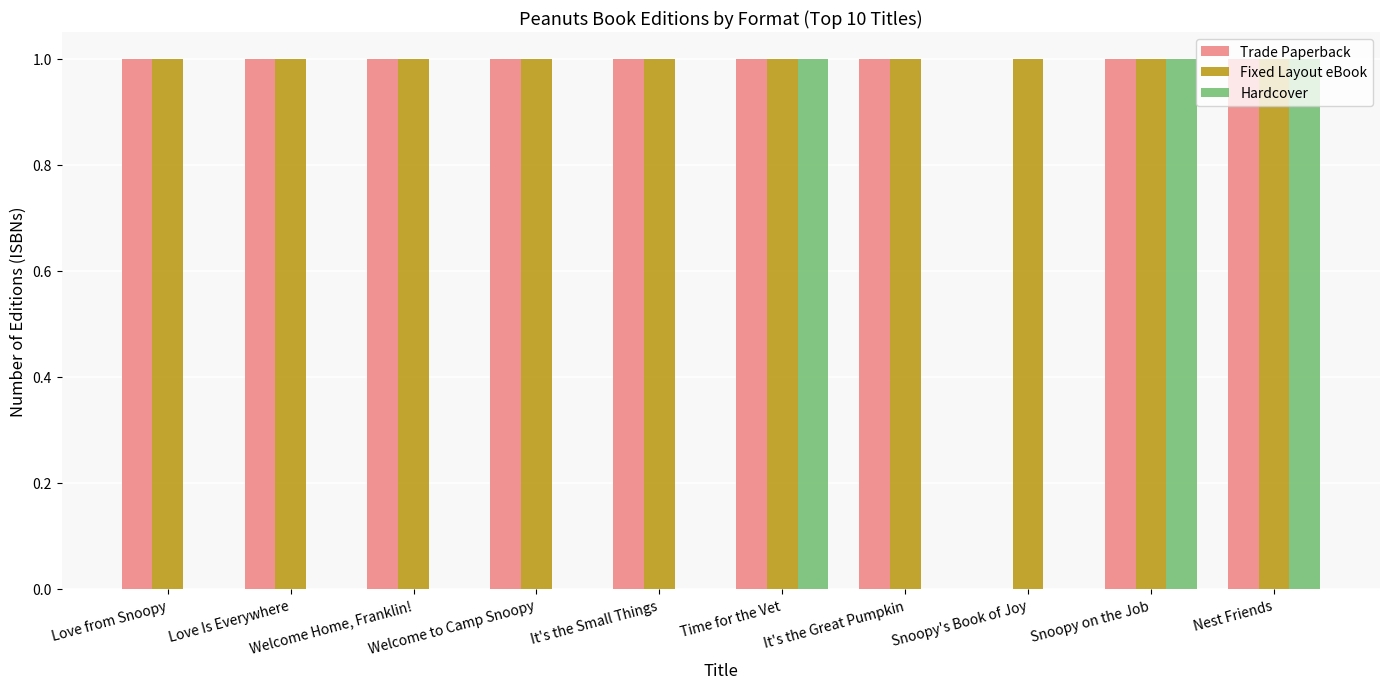

The Trade Paperback series shows 1 at Snoopy on the Job. True or false?

True